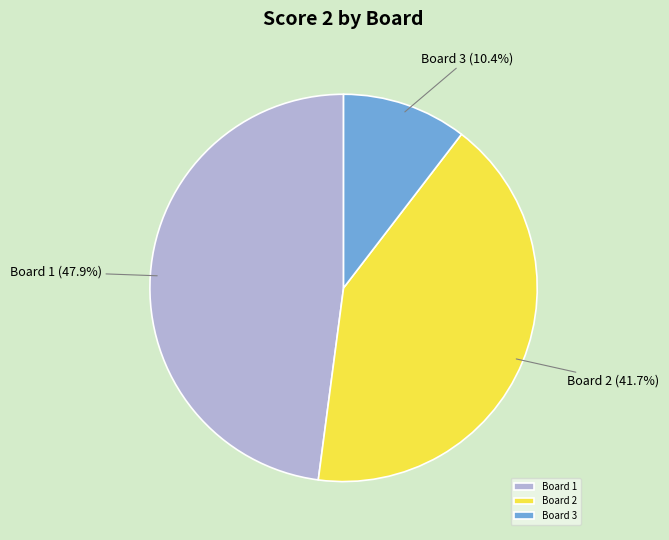

Count the number of slices in the pie.

3